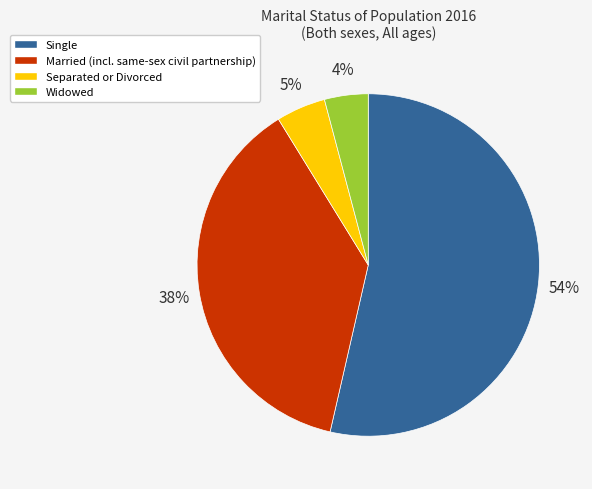

Count the number of slices in the pie.

4